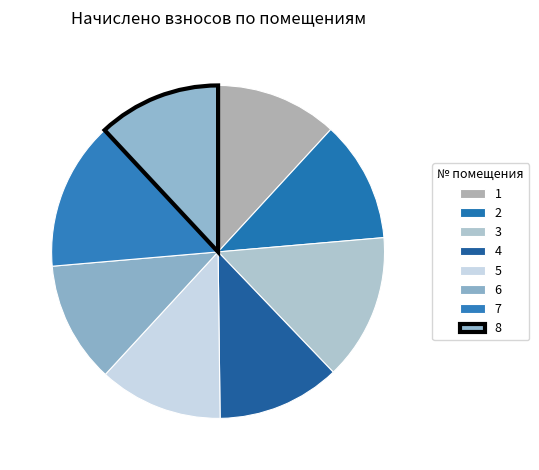

What percentage is NOT represented by 2?

88.2%